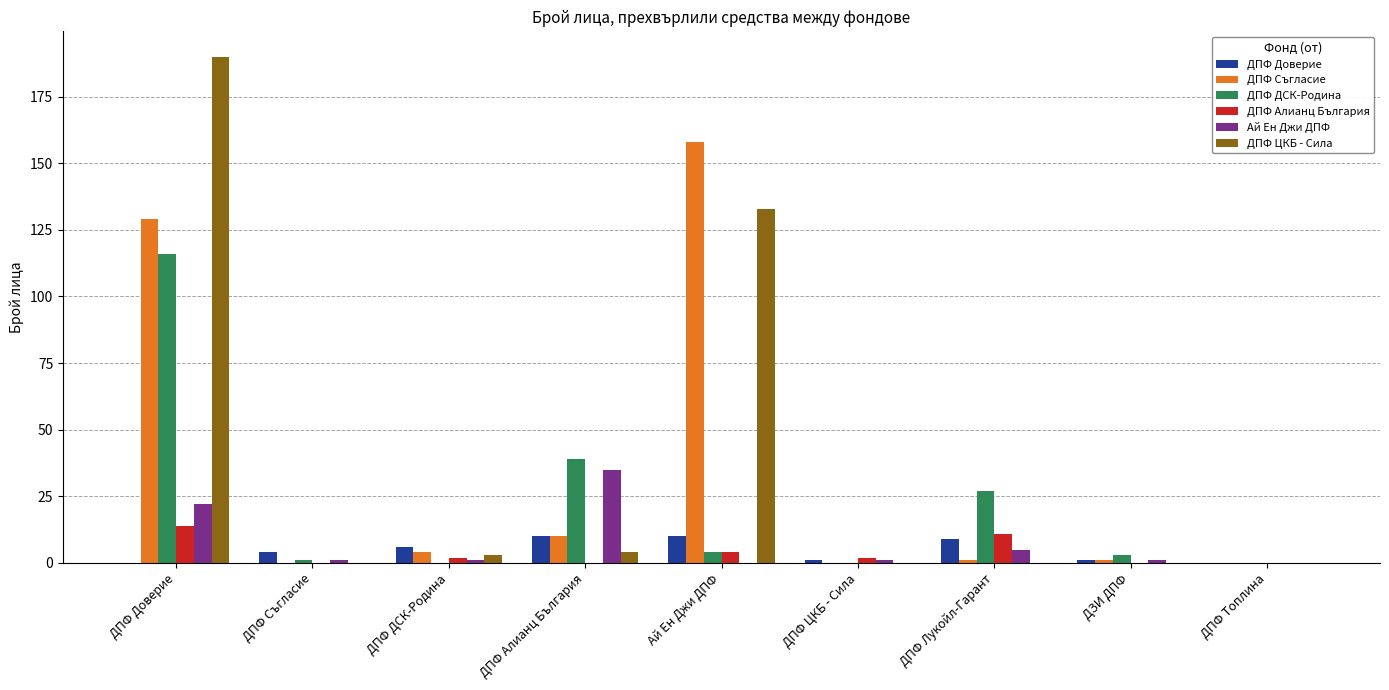

Which label corresponds to the largest value in the chart?

ДПФ Доверие